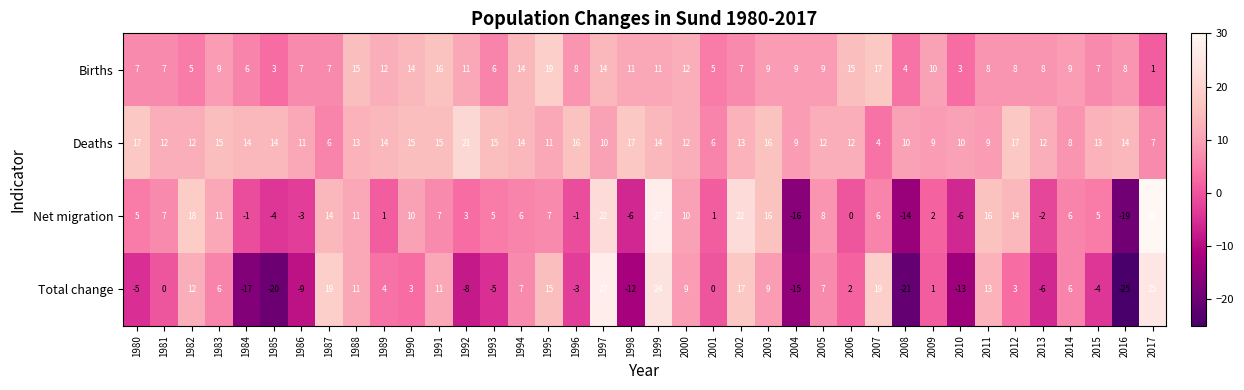

Count the number of categories in the chart.

38